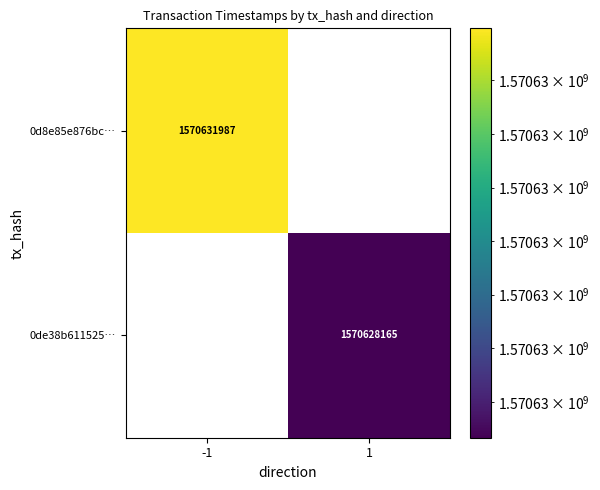

Is the value of 0d8e85e876bc… at -1 greater than the value of 0de38b611525… at 1?

Yes